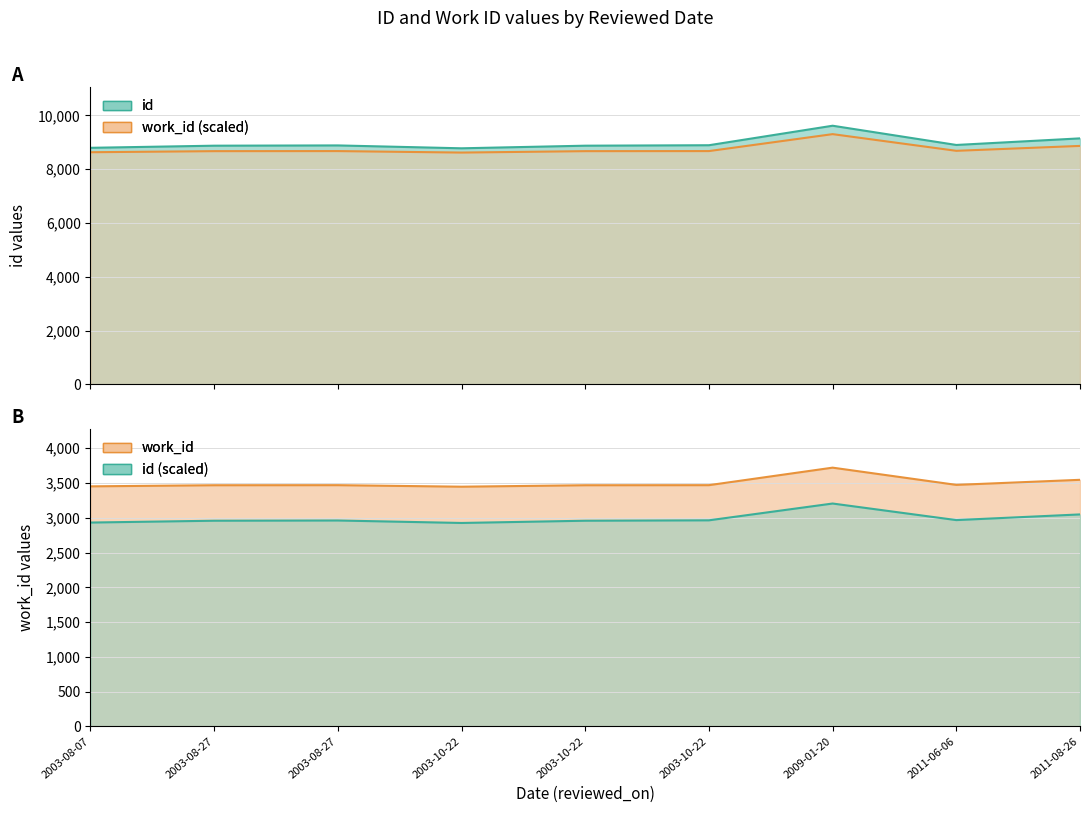

At how many categories does at least one series exceed 6637?

9